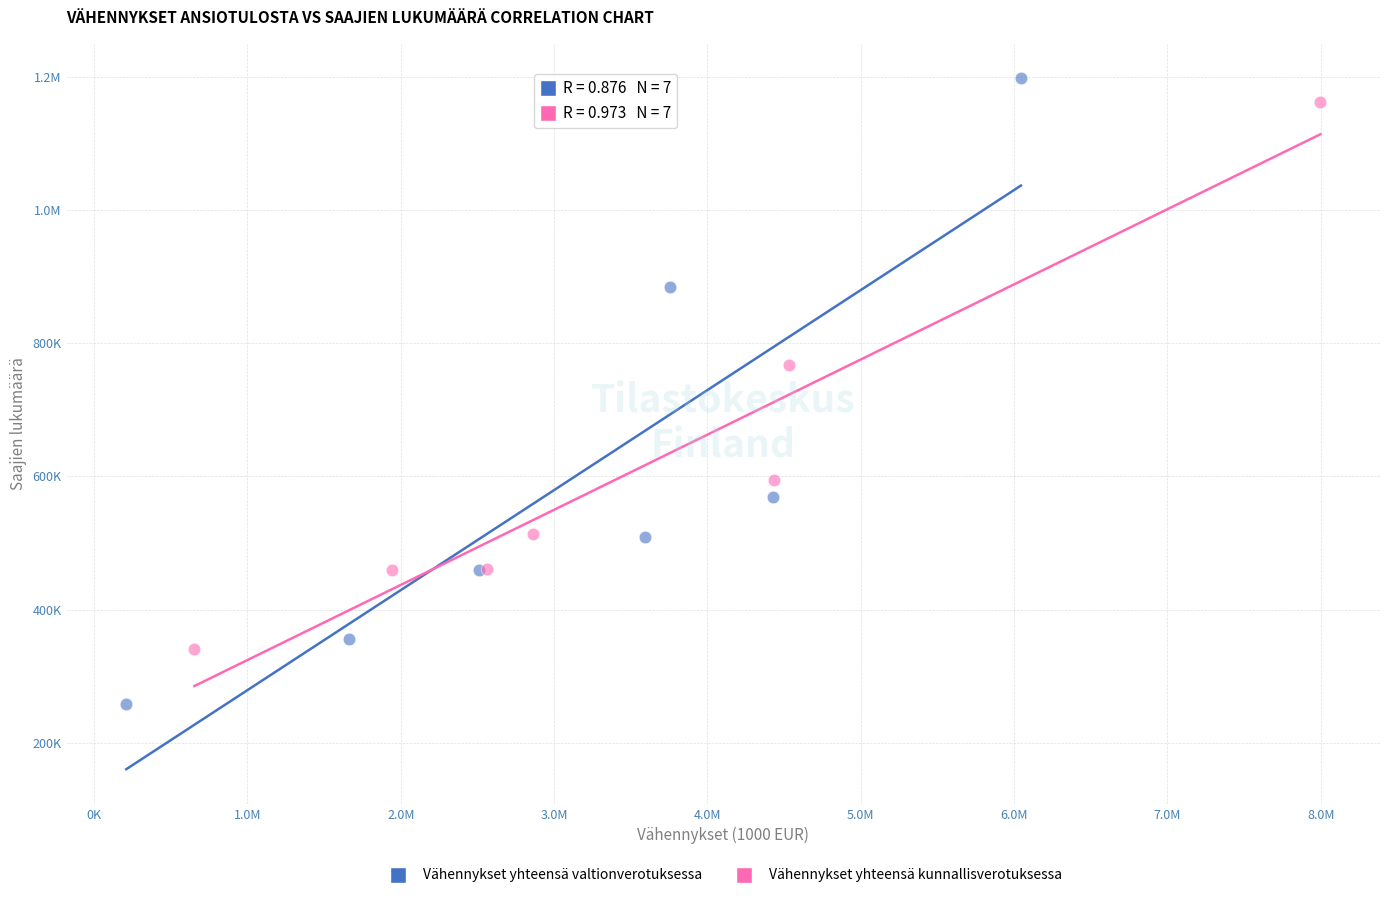

What are all the series names shown in the legend?

Vähennykset yhteensä valtionverotuksessa, Vähennykset yhteensä kunnallisverotuksessa